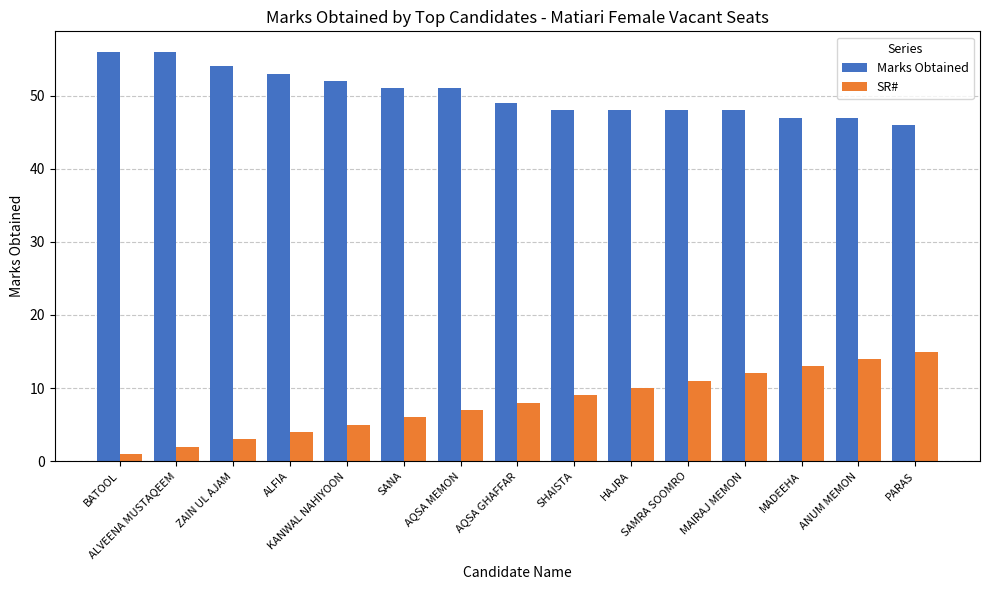

What is the difference between the second highest and minimum values in the SR# series?

13